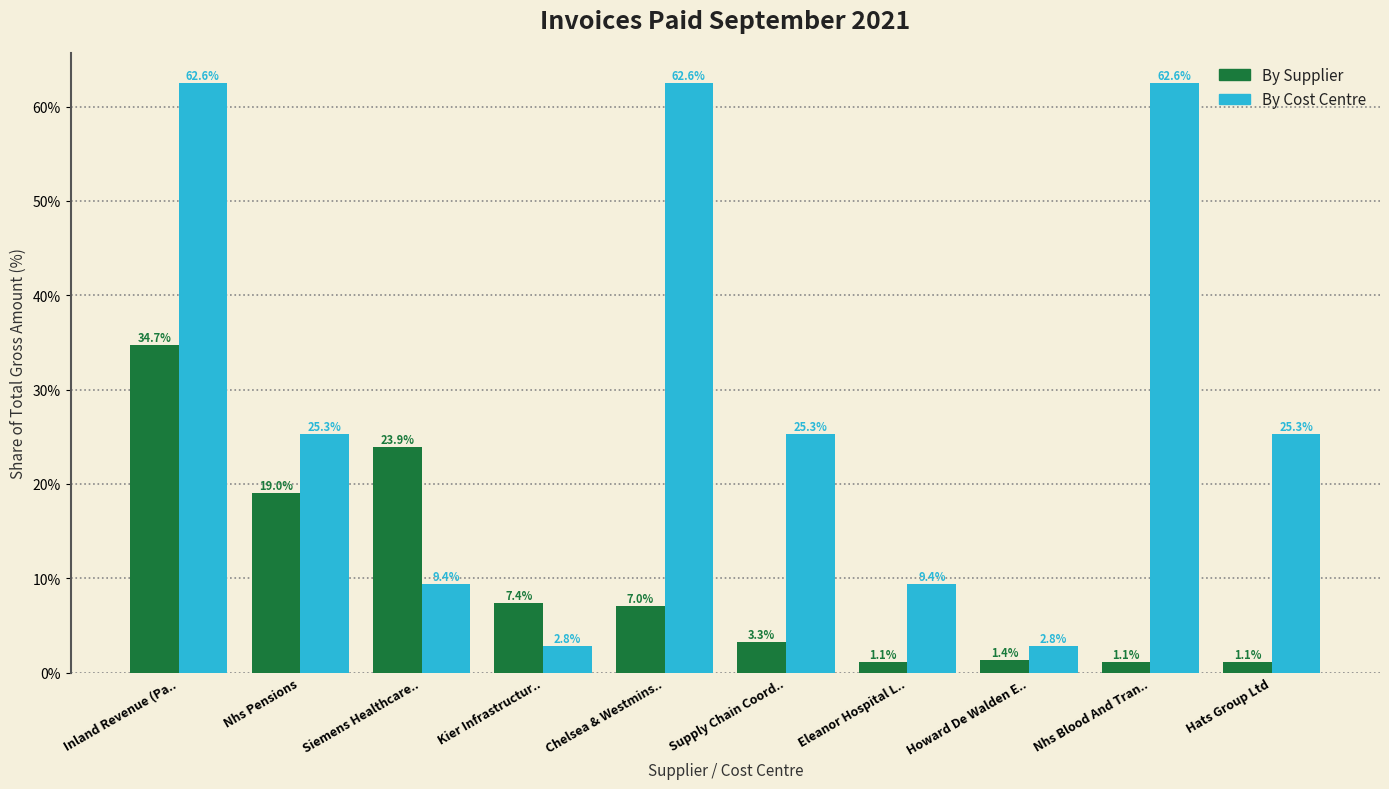

Which series has the largest total across all categories?

By Cost Centre